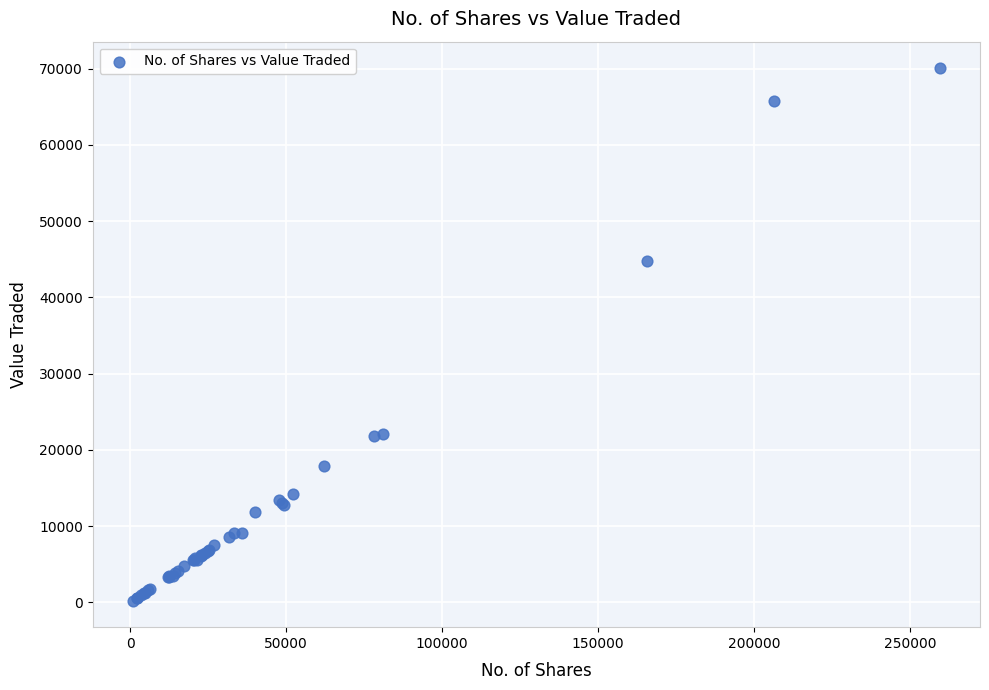

What Y value in the scatter plot is closest to 35149?

44733